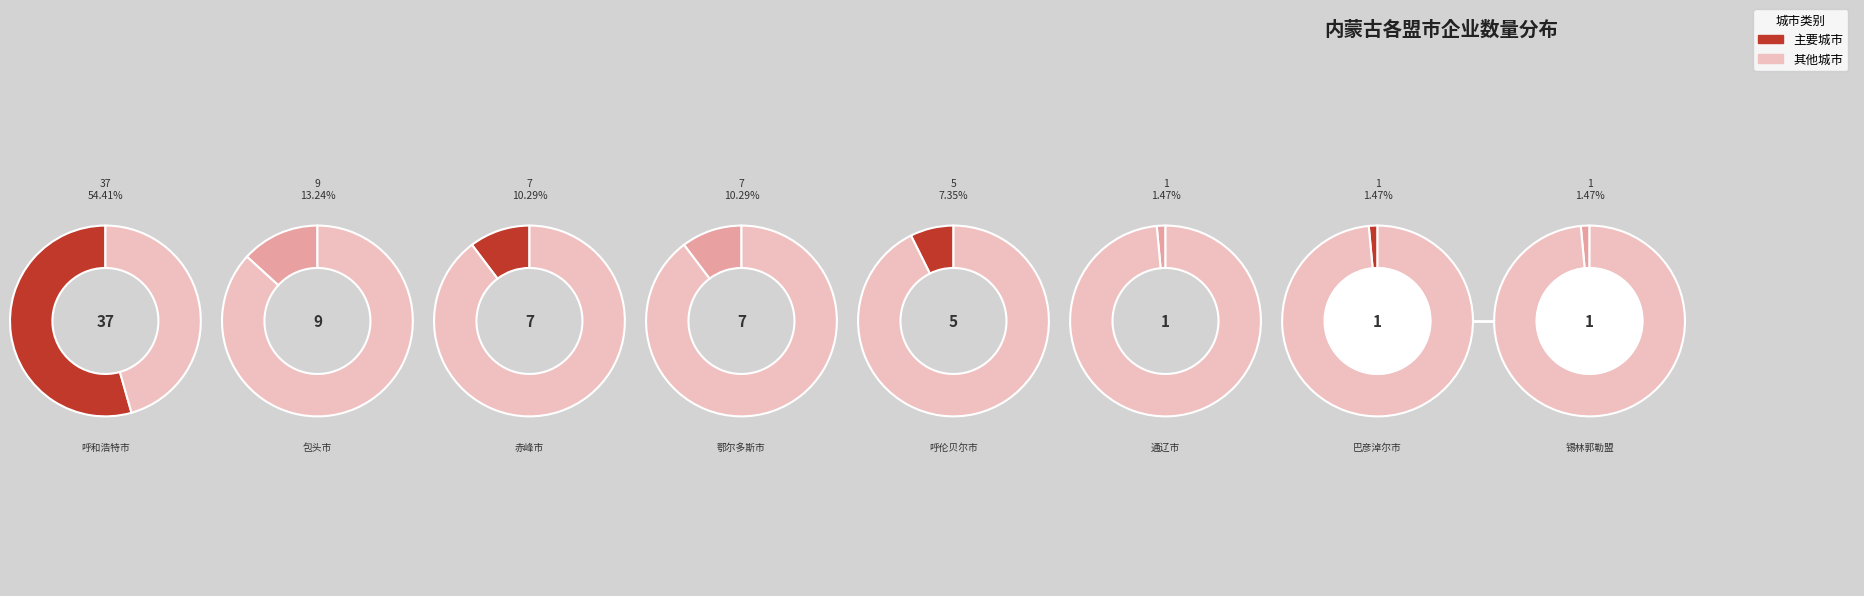

True or false: 呼和浩特市 accounts for 54% of the total.

True